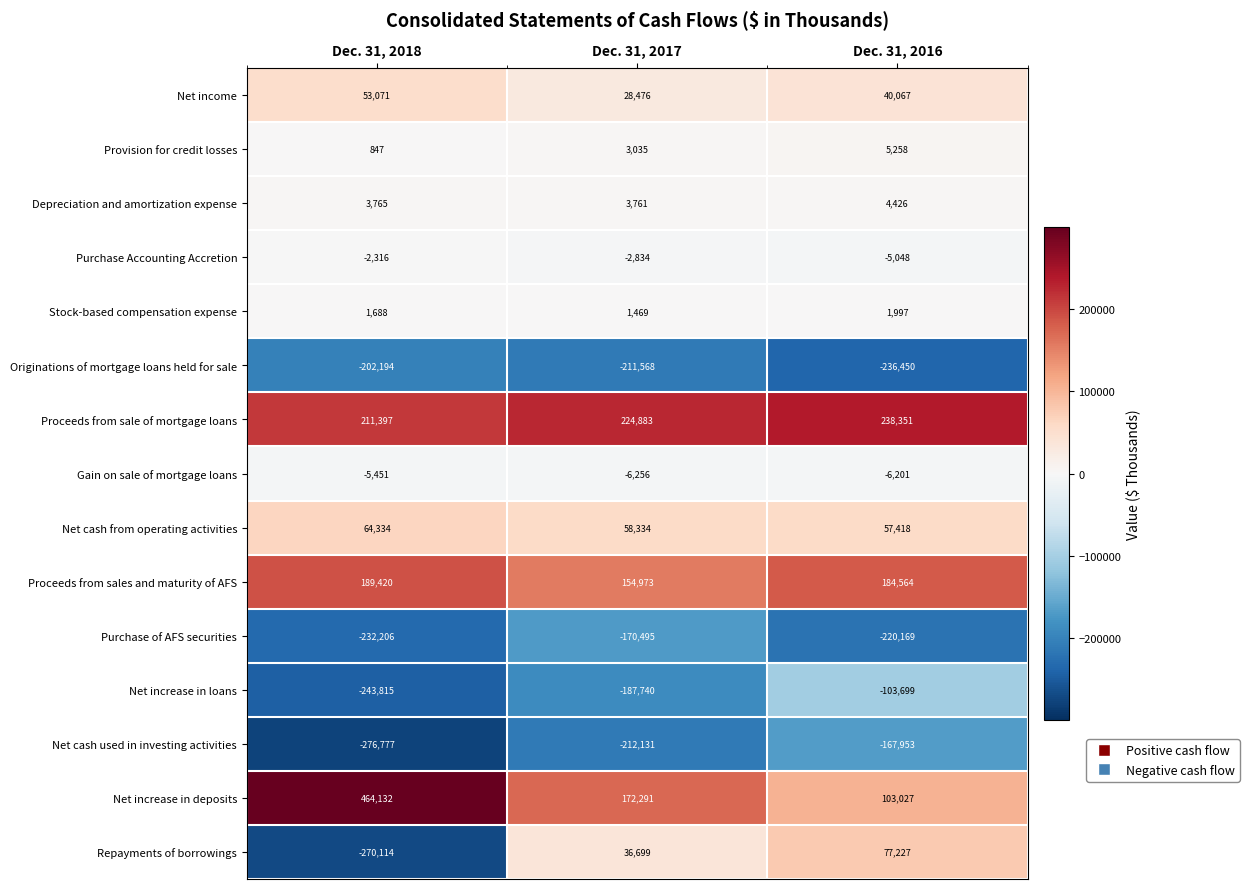

At which label does Provision for credit losses reach its peak?

Dec. 31, 2016